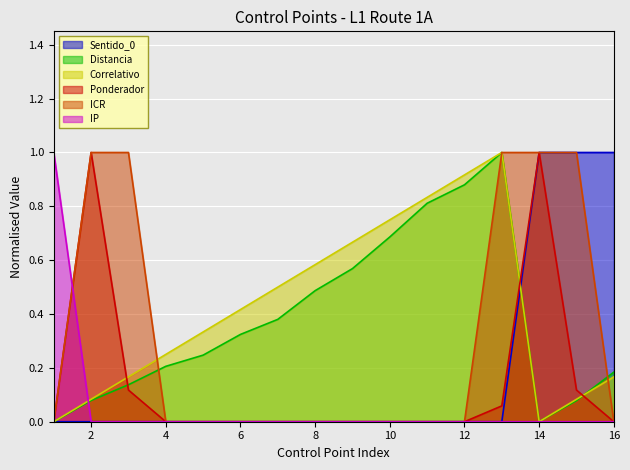

How many data points in Correlativo are above 0?

14